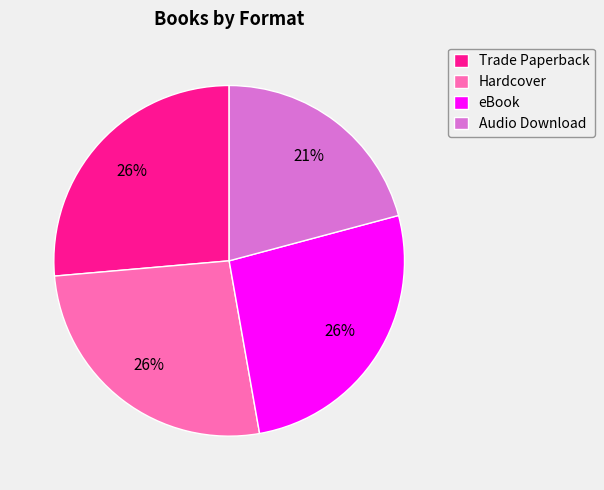

What is the ratio of the value at Audio Download to the value at Hardcover?

0.8